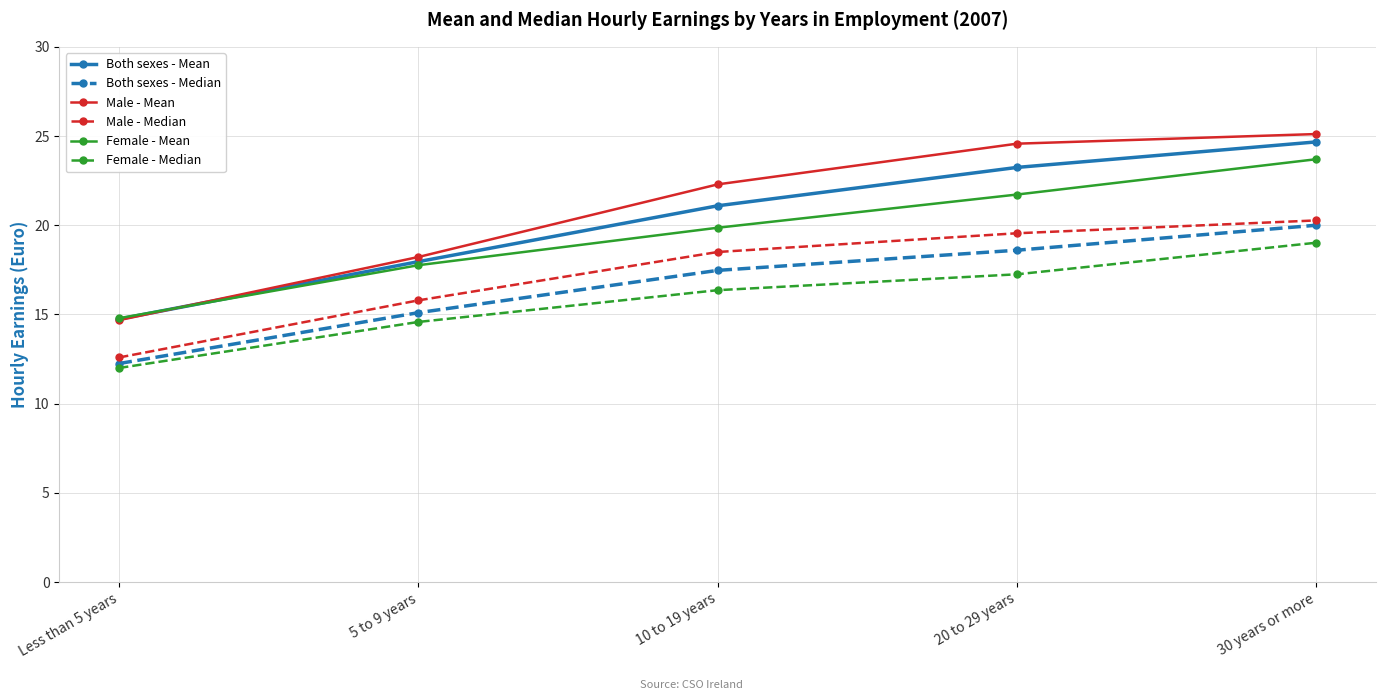

What is the difference between the Male - Median values at Less than 5 years and 5 to 9 years?

3.2